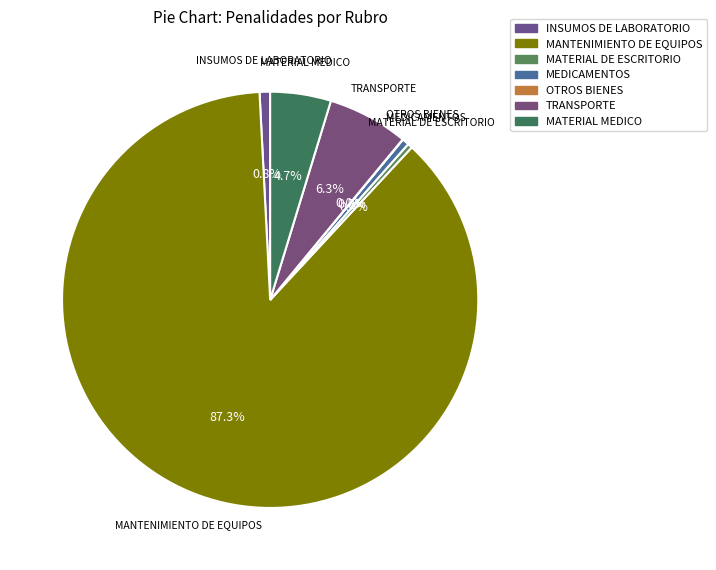

Between MEDICAMENTOS and MANTENIMIENTO DE EQUIPOS, which is larger?

MANTENIMIENTO DE EQUIPOS